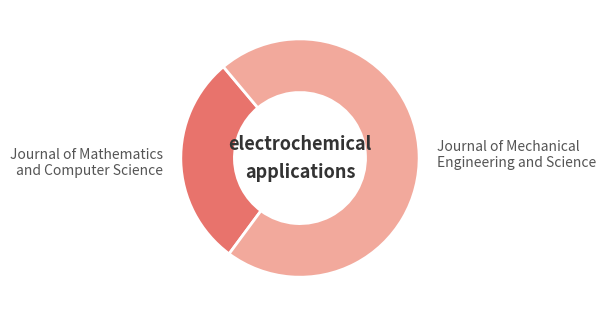

Rank the categories by value from lowest to highest.

Journal of Mathematics and Computer Science, Journal of Mechanical Engineering and Science